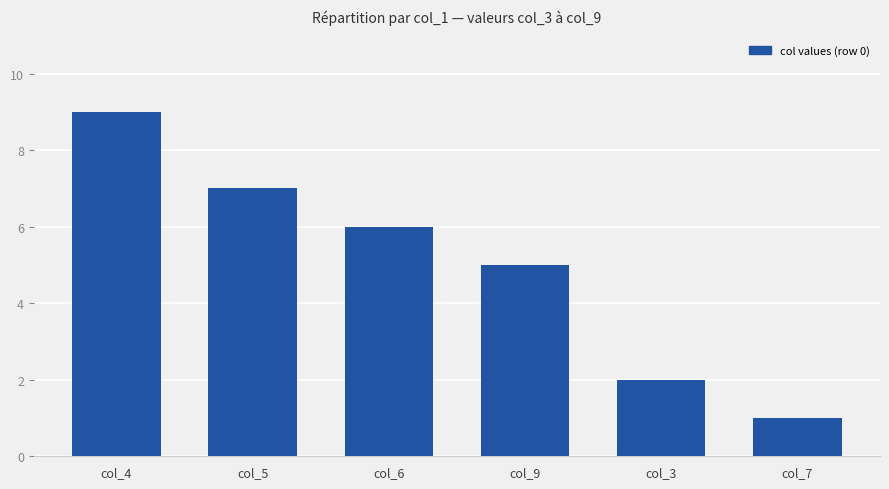

What is the label of the 5th bar from the left?

col_3